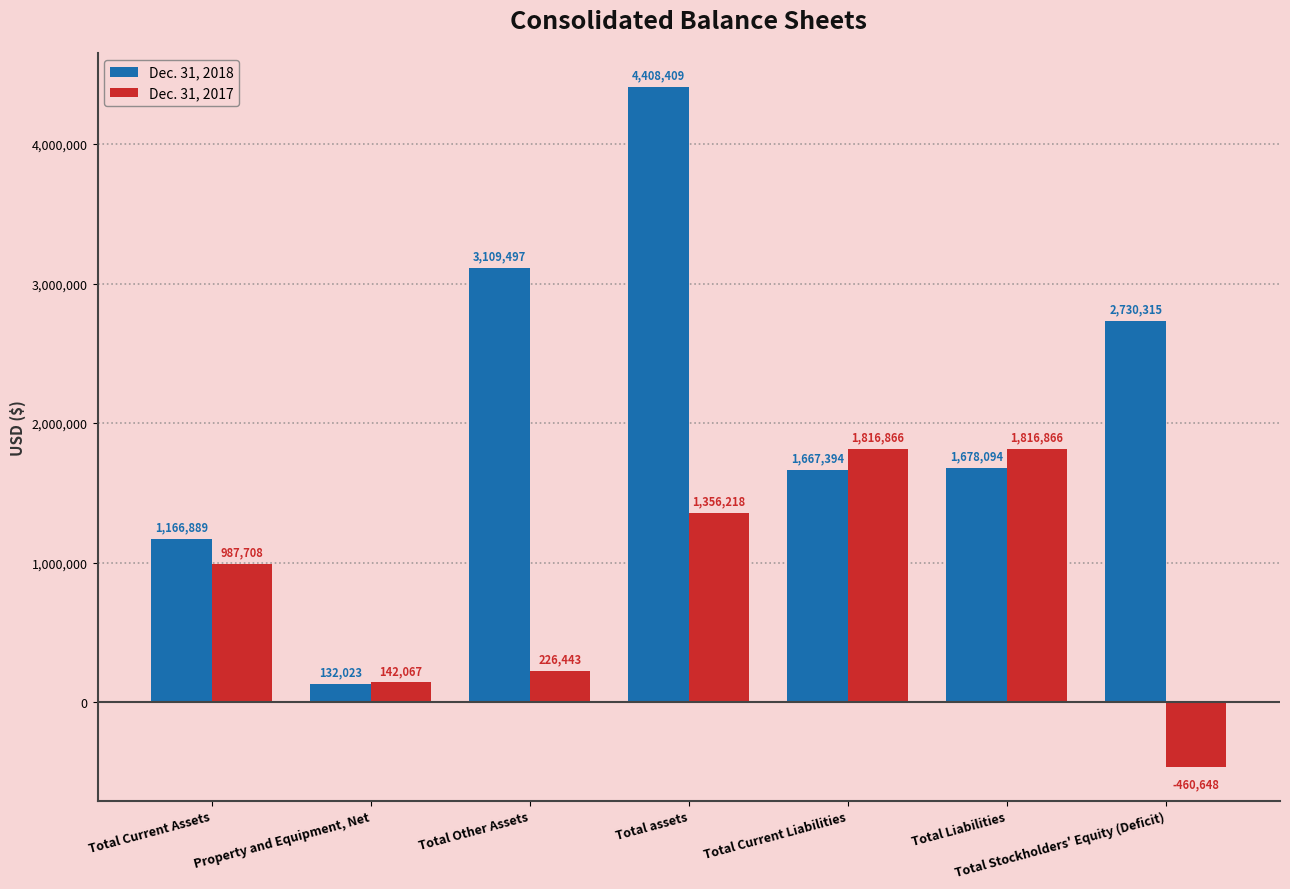

What is the label of the 5th bar from the right?

Total Other Assets